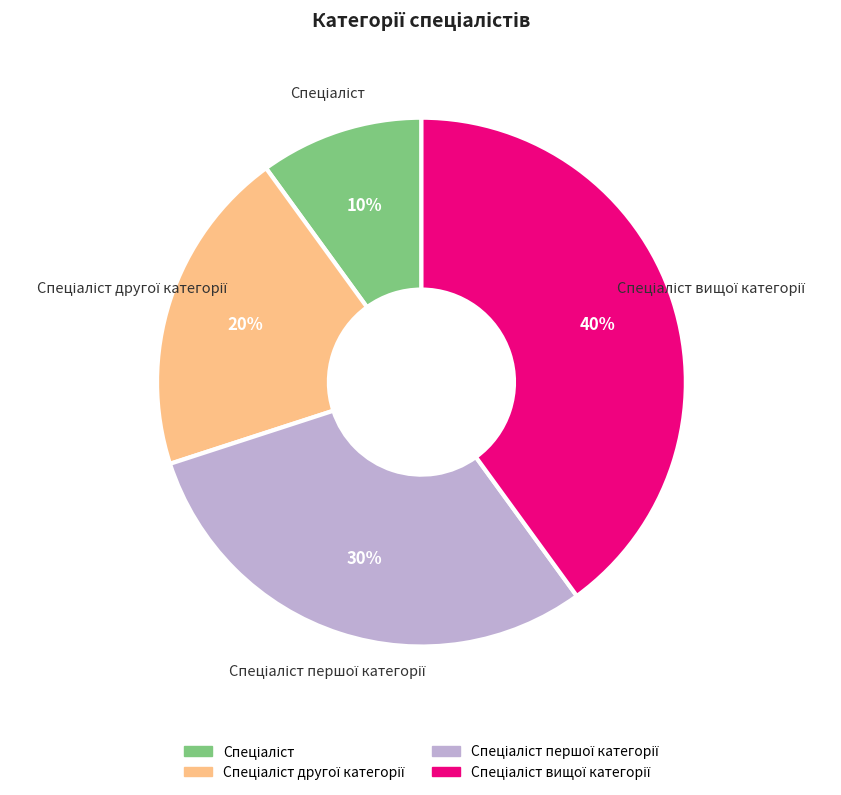

Is there a majority slice in this chart?

No